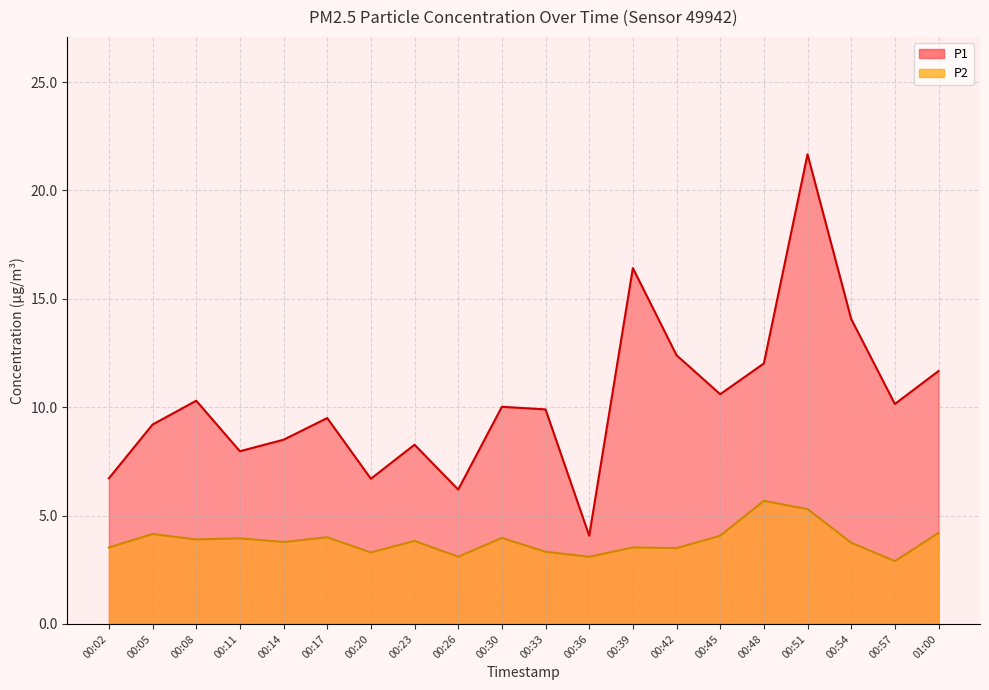

Rank the series at 00:02 from highest to lowest value.

P1, P2